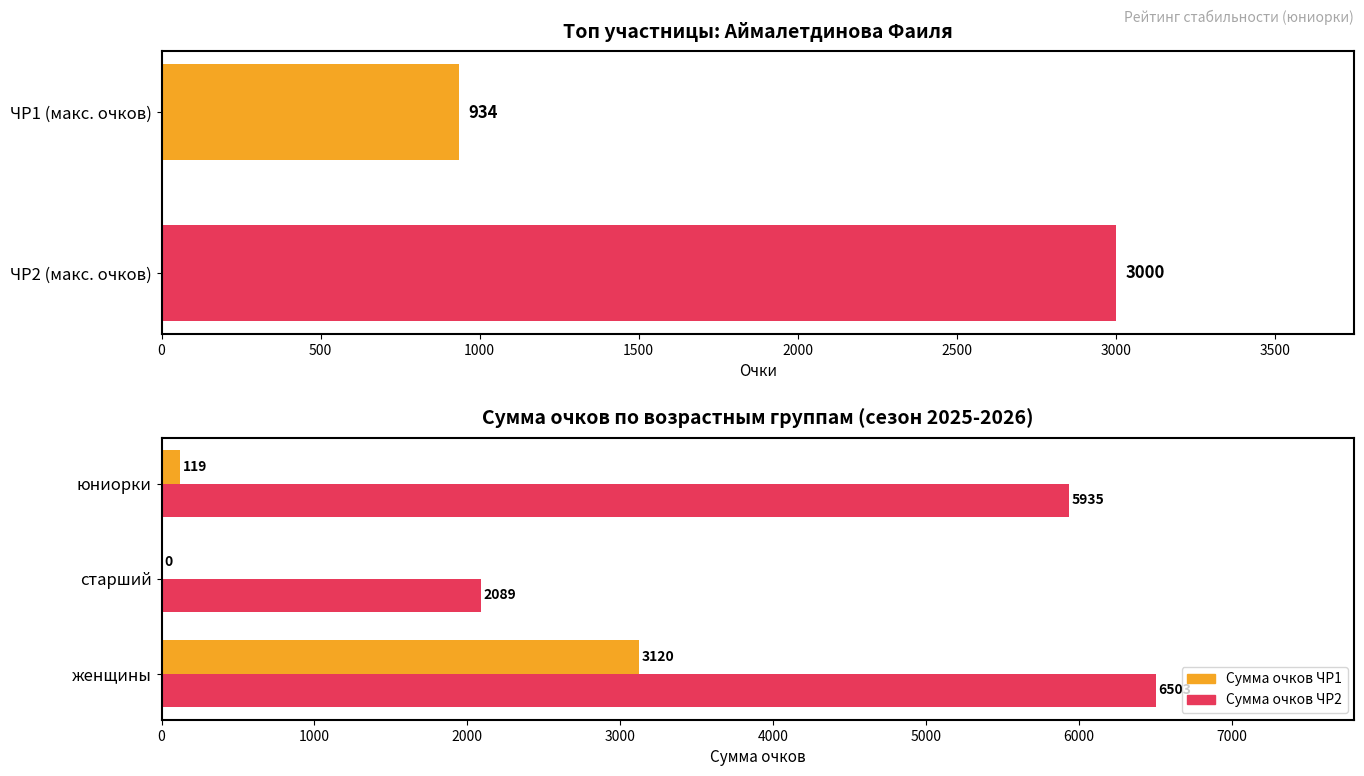

Count the Сумма очков ЧР2 values in the range 2089 to 6503.

3